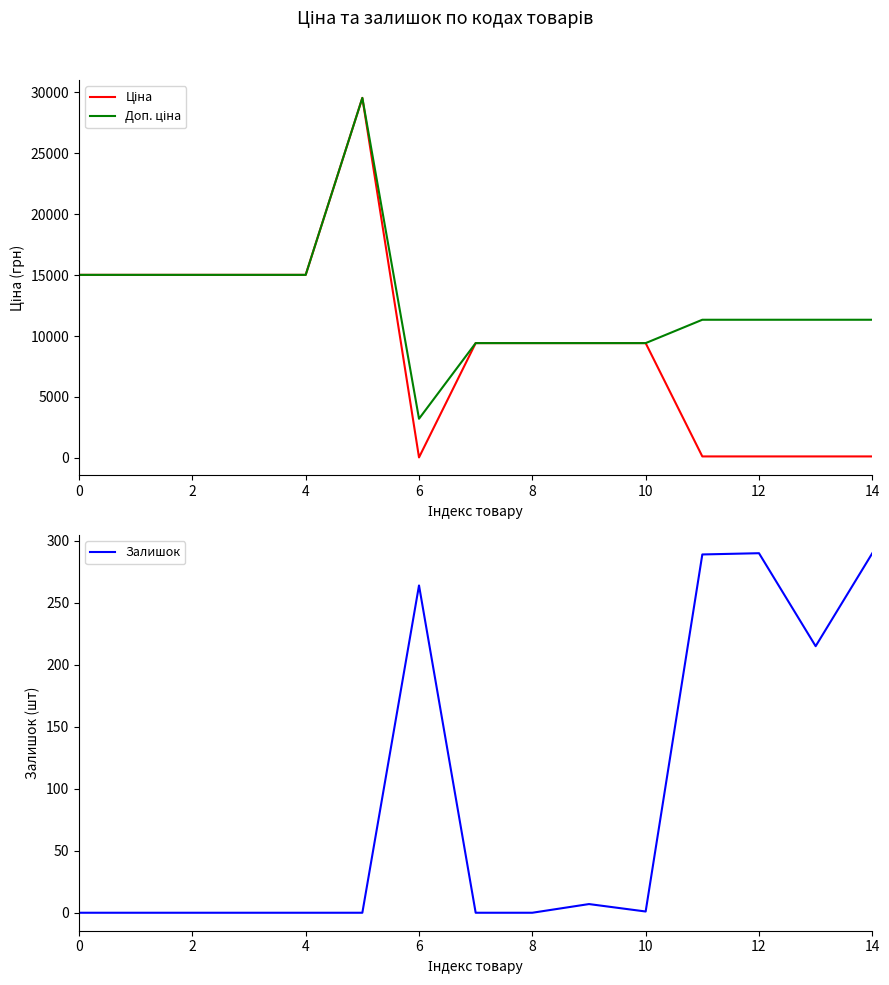

The Залишок series shows 0 at 8. True or false?

True